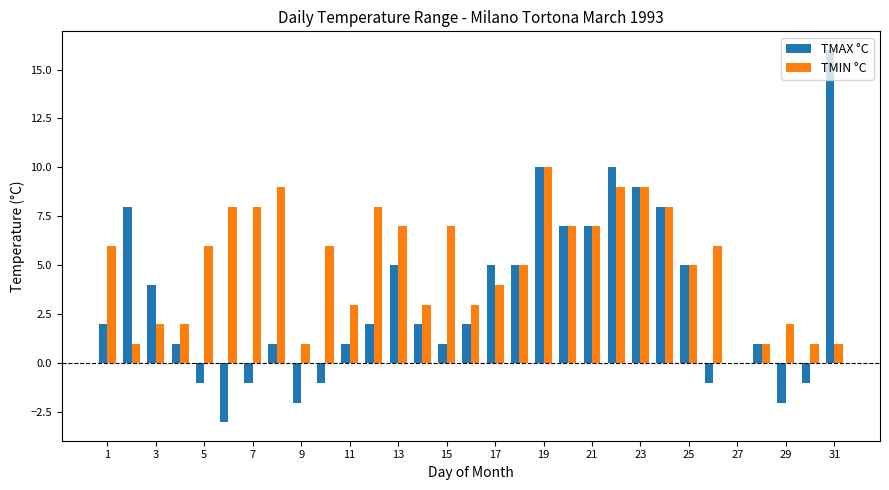

How many data points does each series have?

31